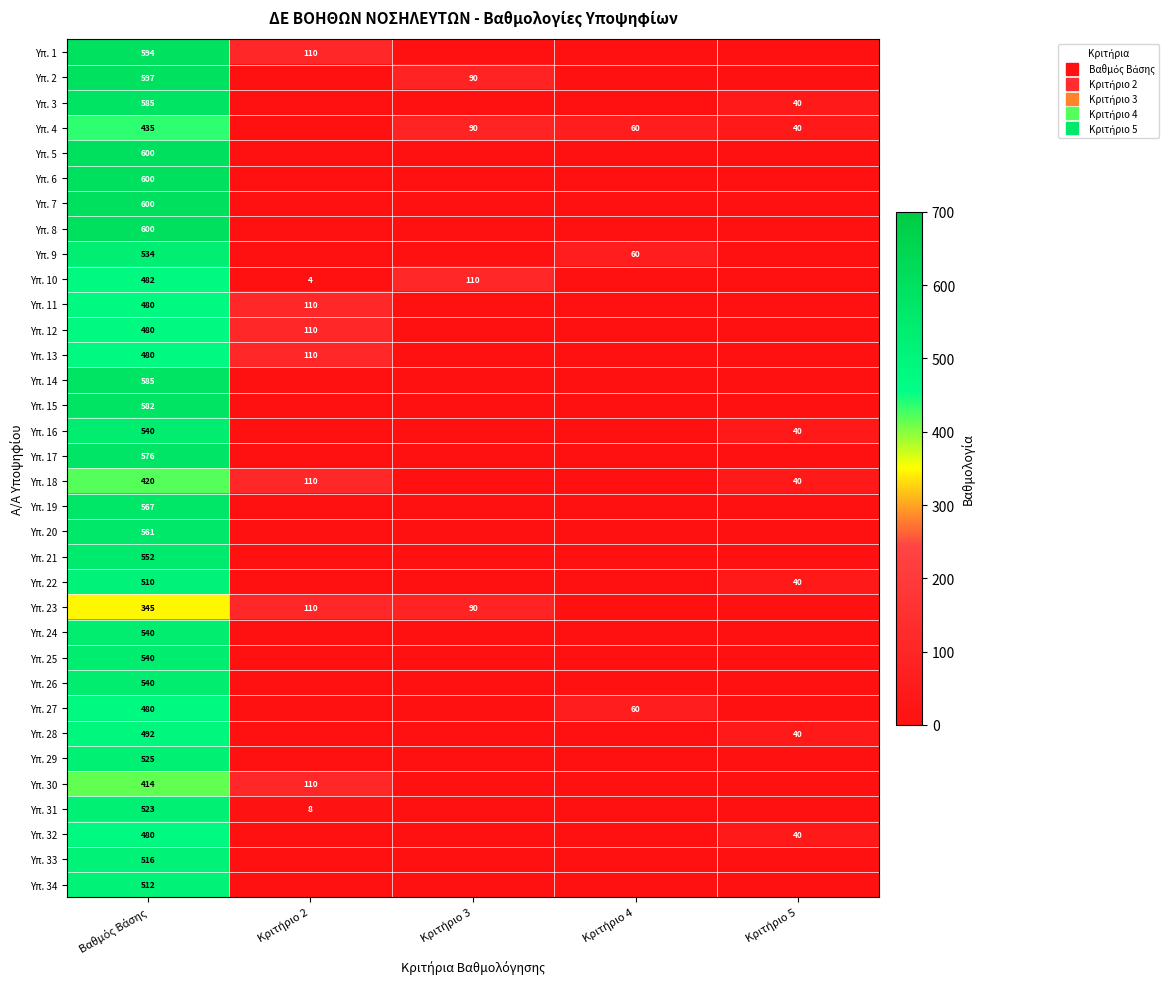

At which category does the chart reach its minimum across all series?

Κριτήριο 3